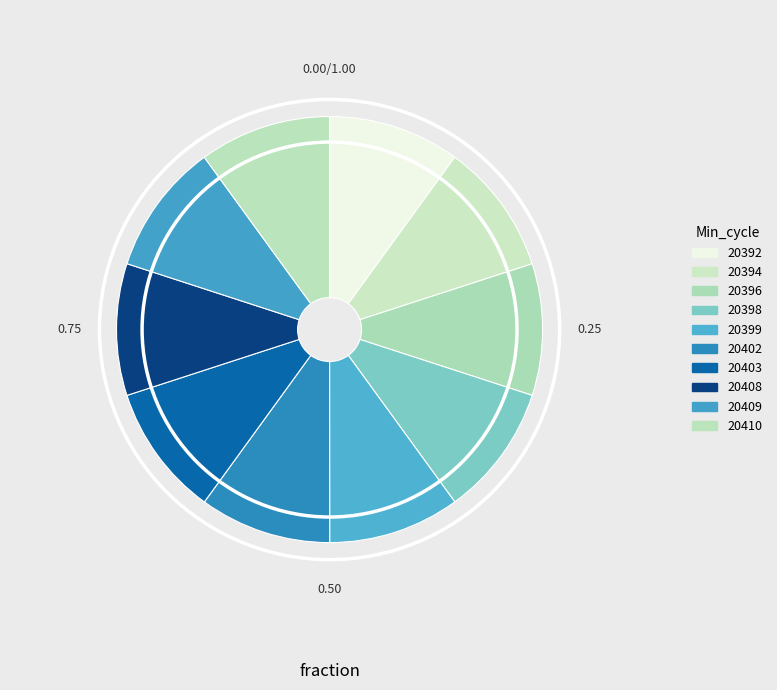

Does any single category account for the majority?

No